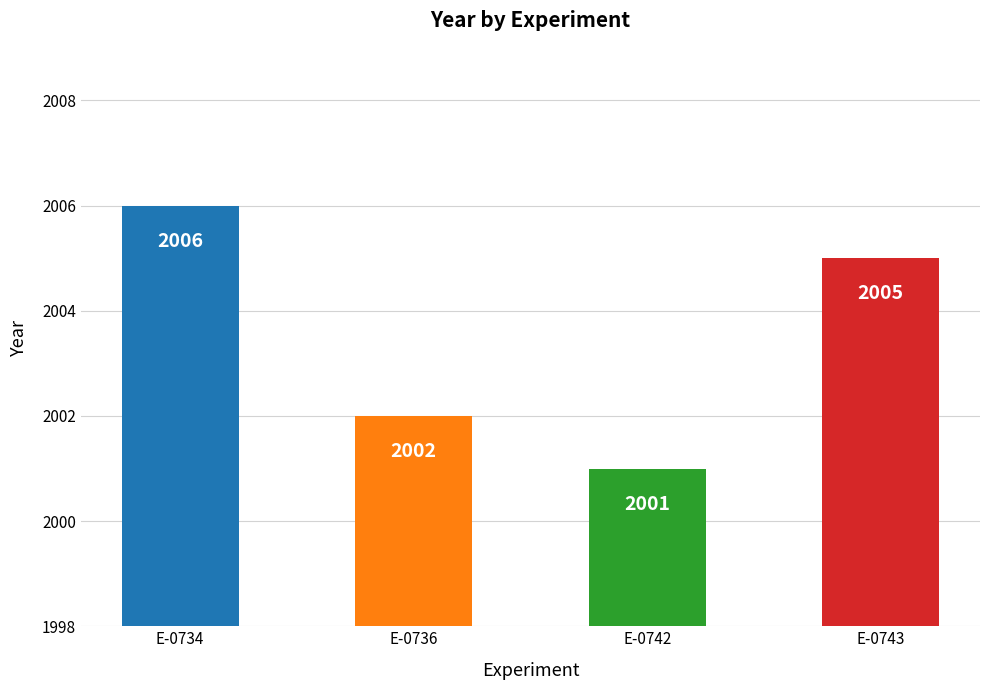

Which has a higher value, E-0736 or E-0734?

E-0734